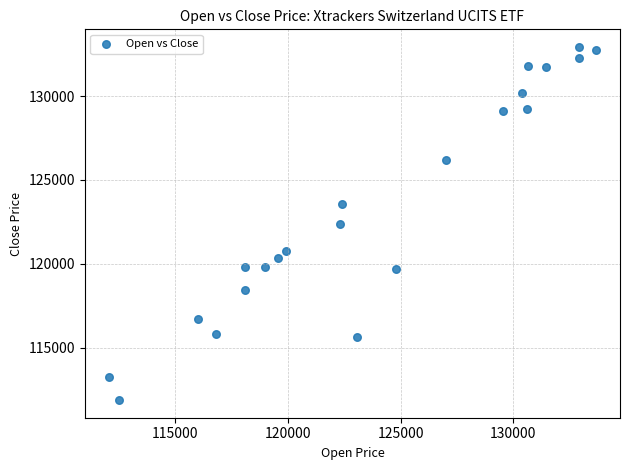

What is the range of Y values (max minus min)?

21034